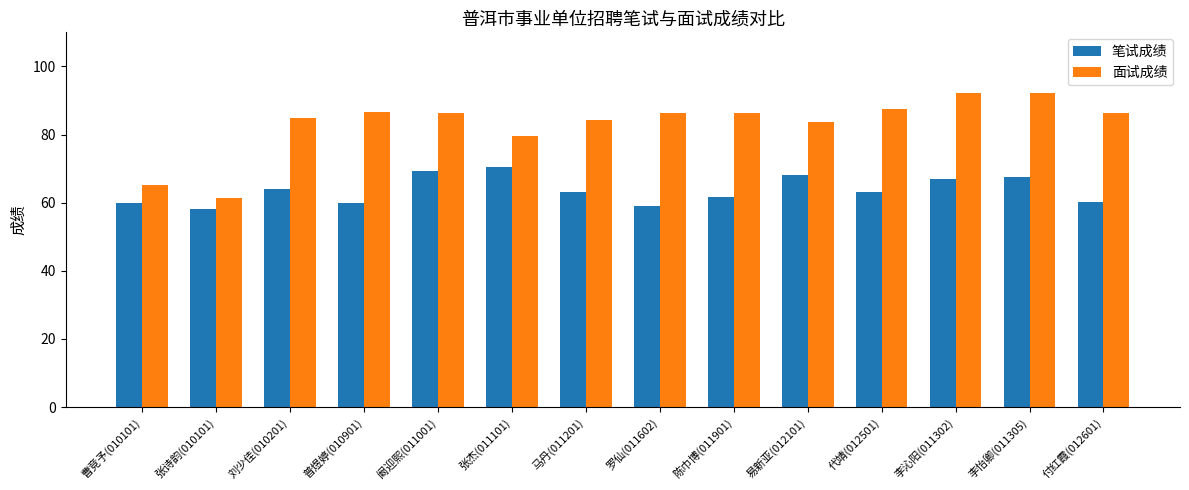

At which label does 面试成绩 reach its minimum?

张诗韵(010101)